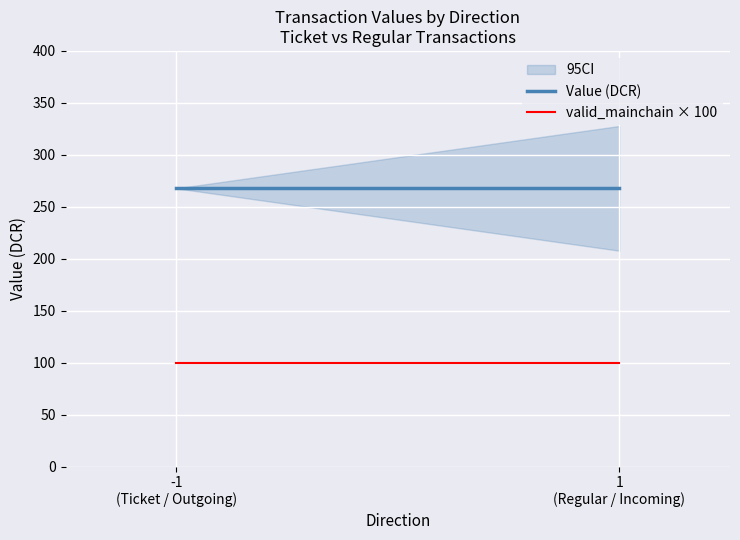

What position from the left is 1
(Regular / Incoming)?

2